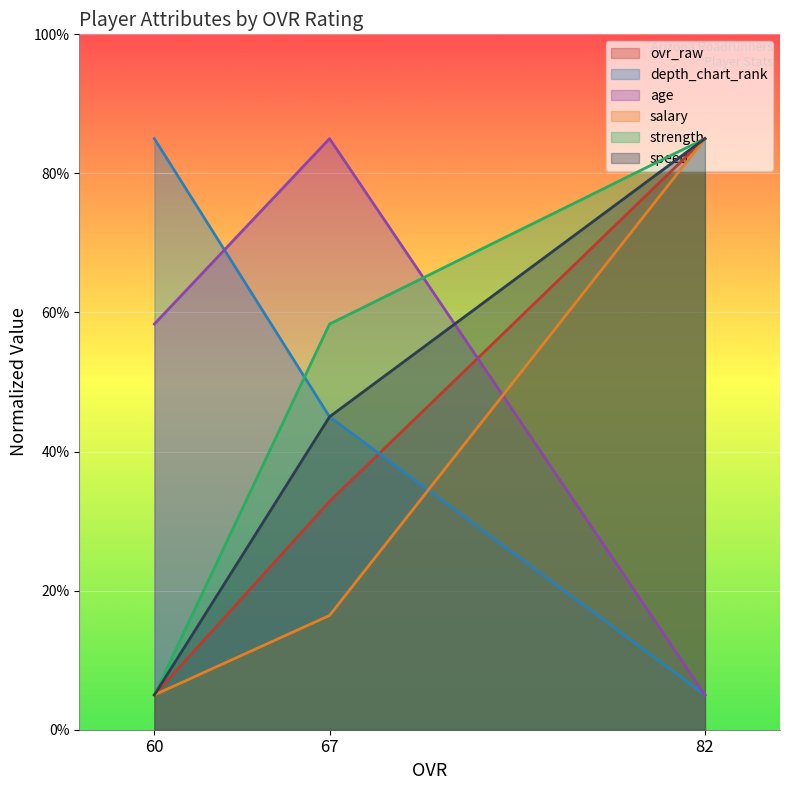

What is the minimum value shown in the chart?

5.0